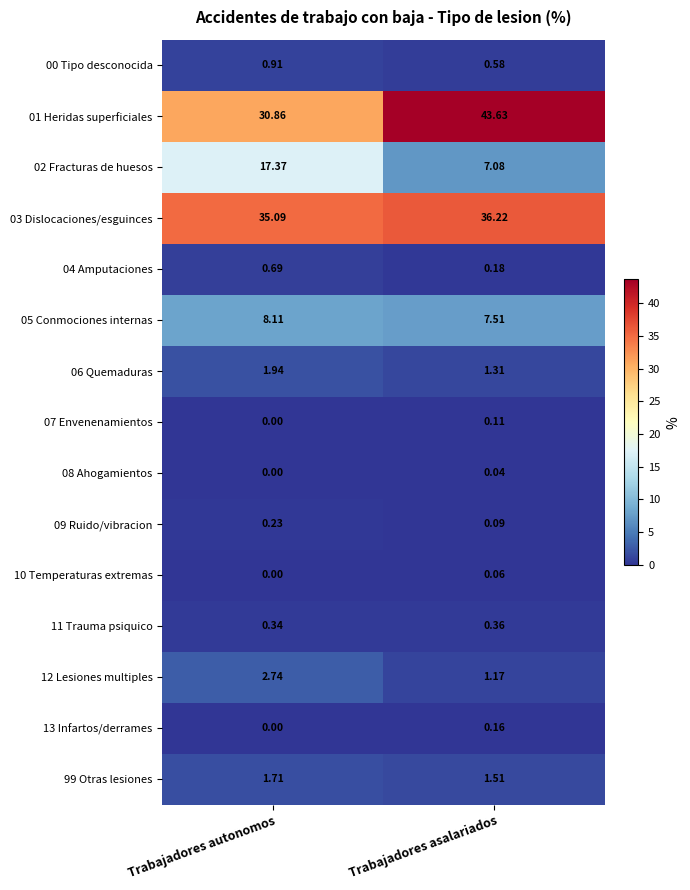

List the labels in order of 07 Envenenamientos value, largest first.

Trabajadores asalariados, Trabajadores autonomos